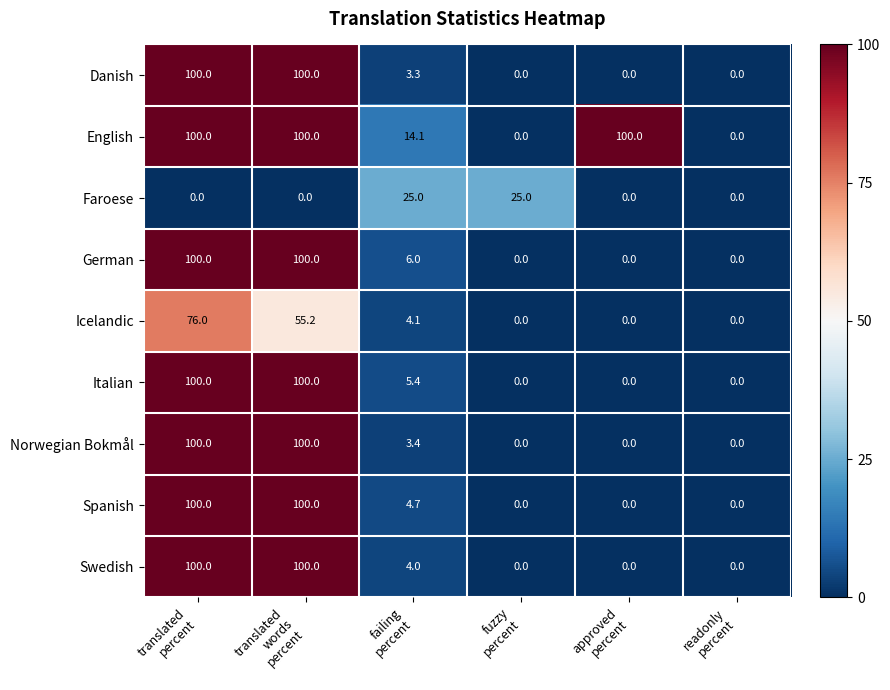

How many English values are between 0 and 100?

6